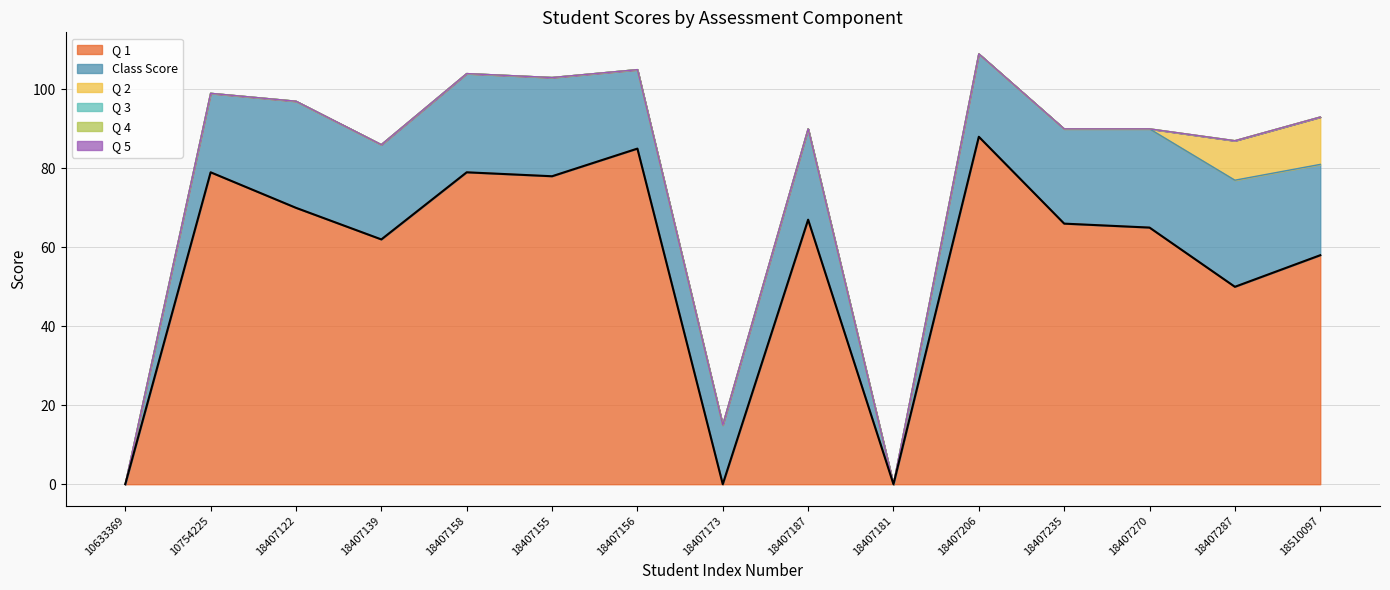

What is the maximum value shown in the chart?

88